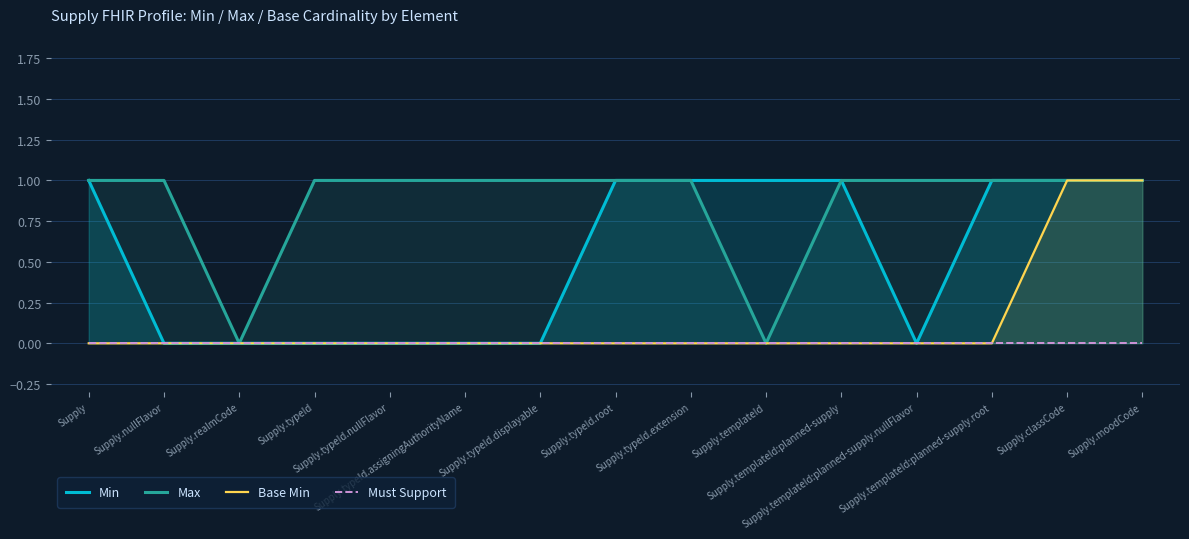

Is the value of Max at Supply greater than the value of Base Min at Supply.classCode?

No